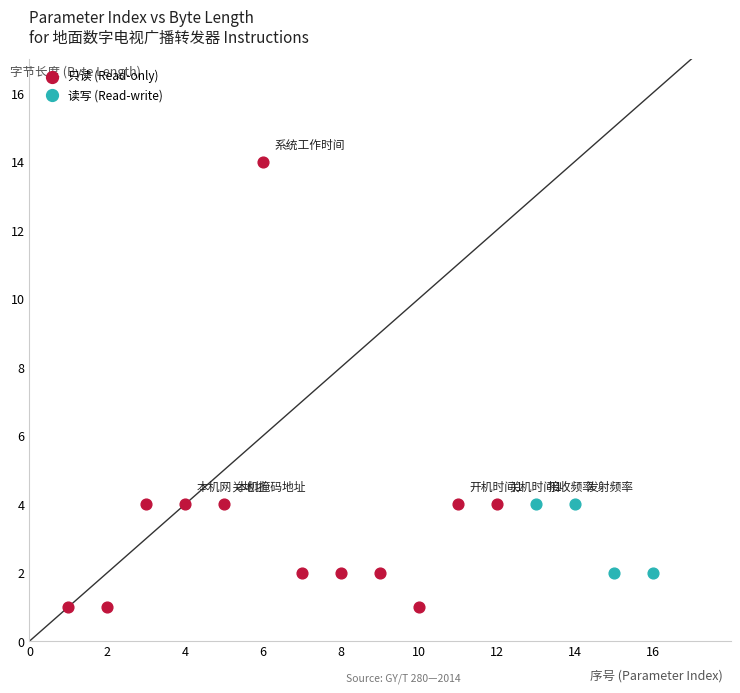

Which series contains the lowest Y value?

只读 (Read-only)